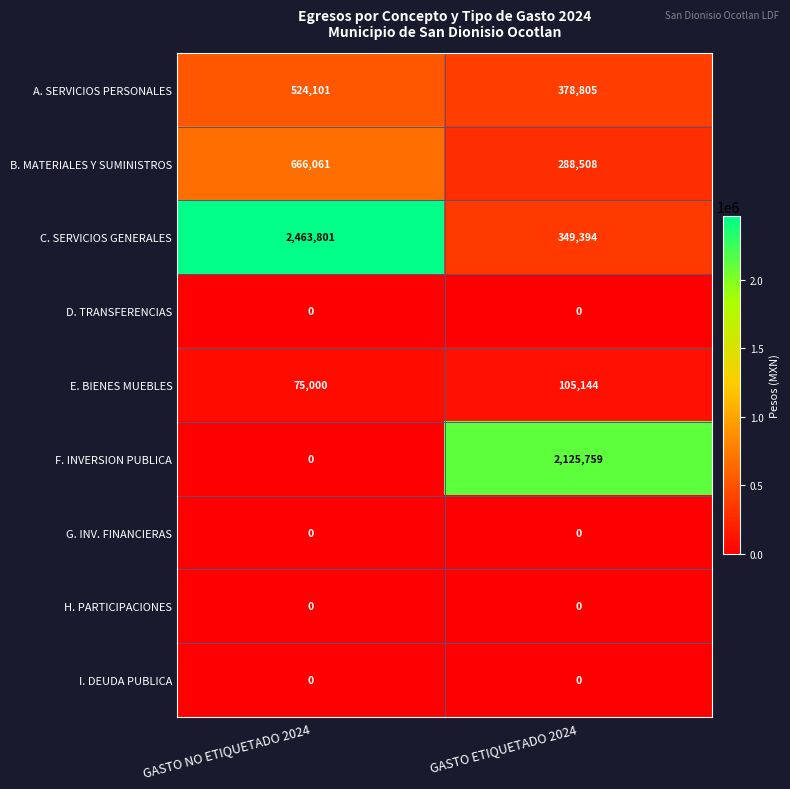

What is the difference between the highest and lowest values at GASTO ETIQUETADO 2024?

2125759